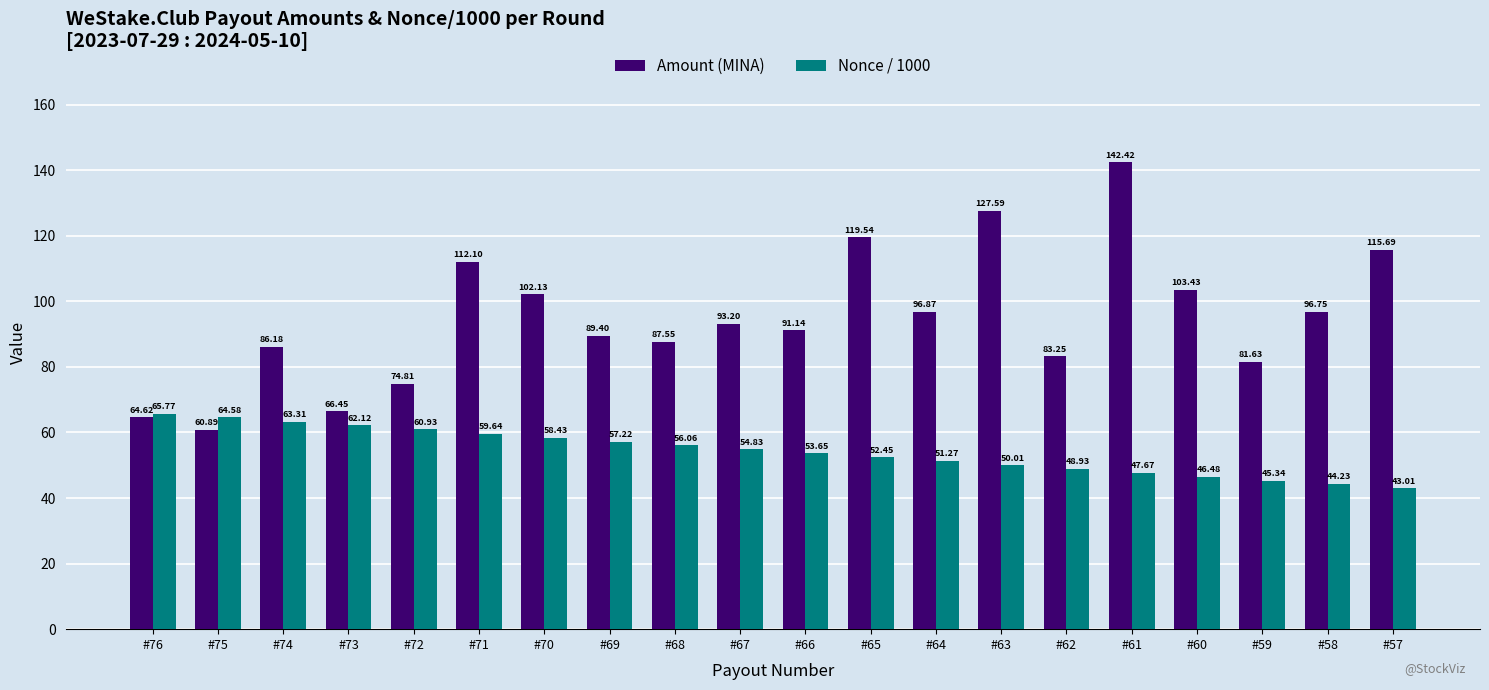

What is the lowest value of the Nonce / 1000 series?

43.0